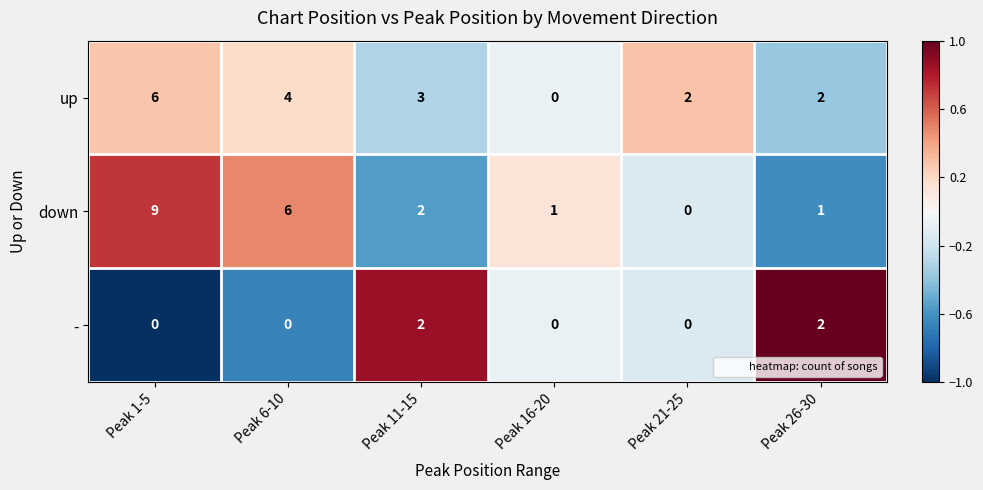

List the series in order of their peak value, lowest first.

-, up, down